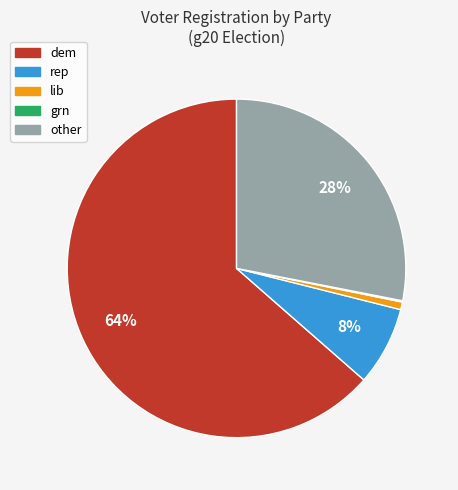

To the nearest percent, what portion does rep represent?

8%